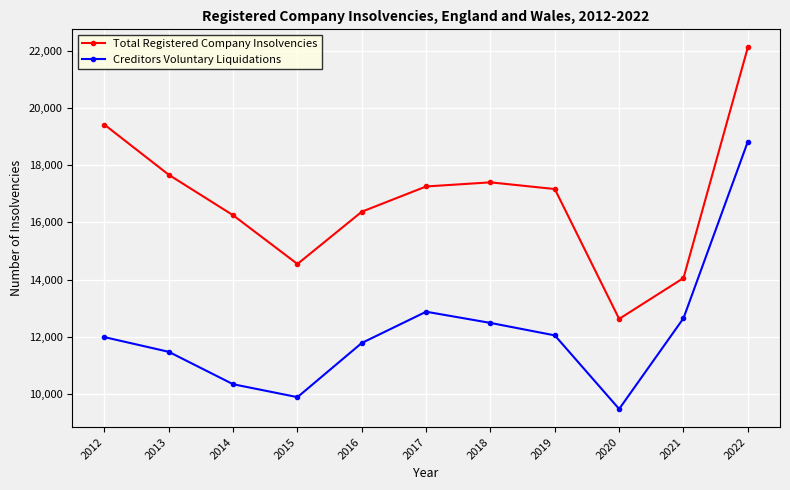

True or false: Total Registered Company Insolvencies and Creditors Voluntary Liquidations cross at least once.

False